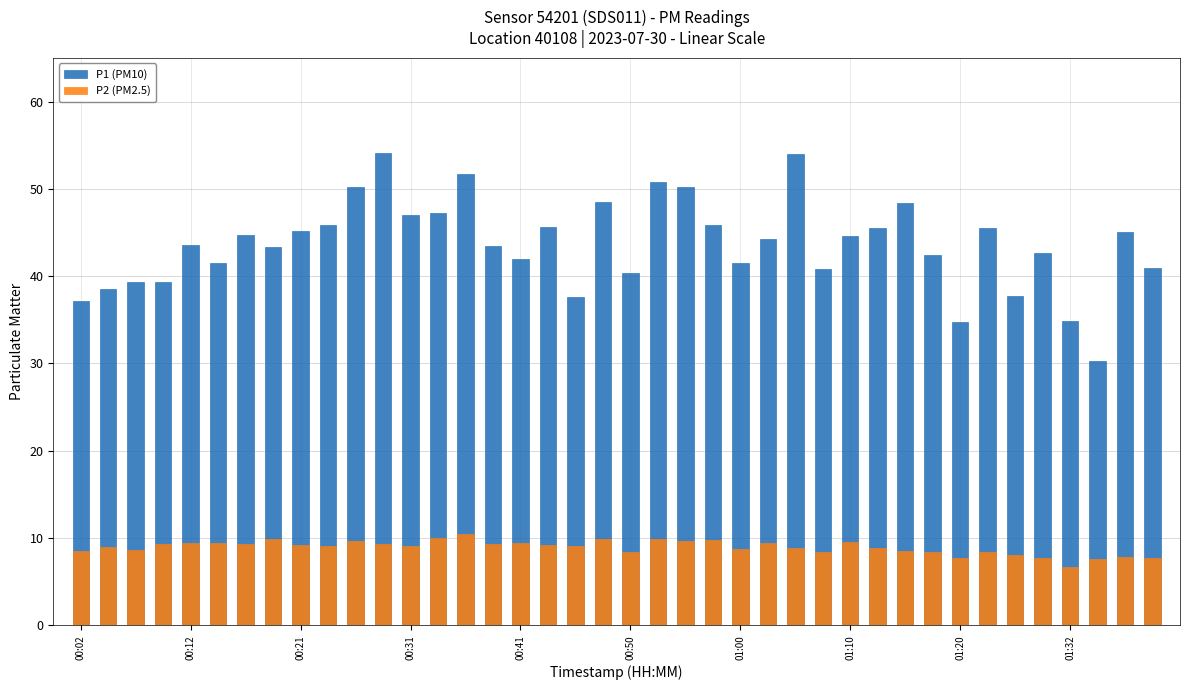

The value of P1 (PM10) at 29 is 45.5. True or false?

True